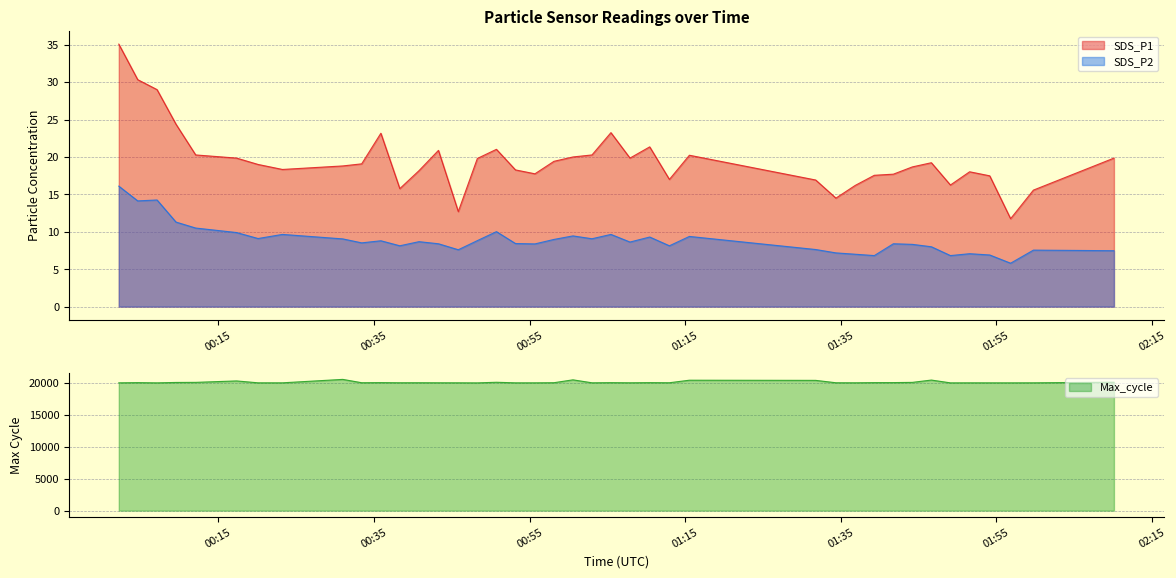

What is the difference between the SDS_P2 values at 2022/01/23 00:55:41 and 2022/01/23 01:00:34?

1.1